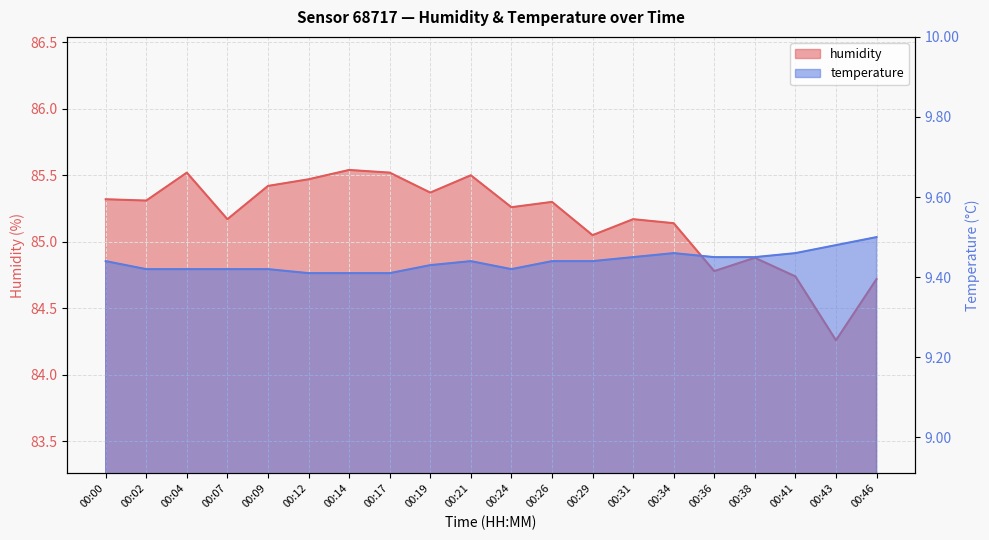

The value of humidity at 00:21 is 85.5. True or false?

True